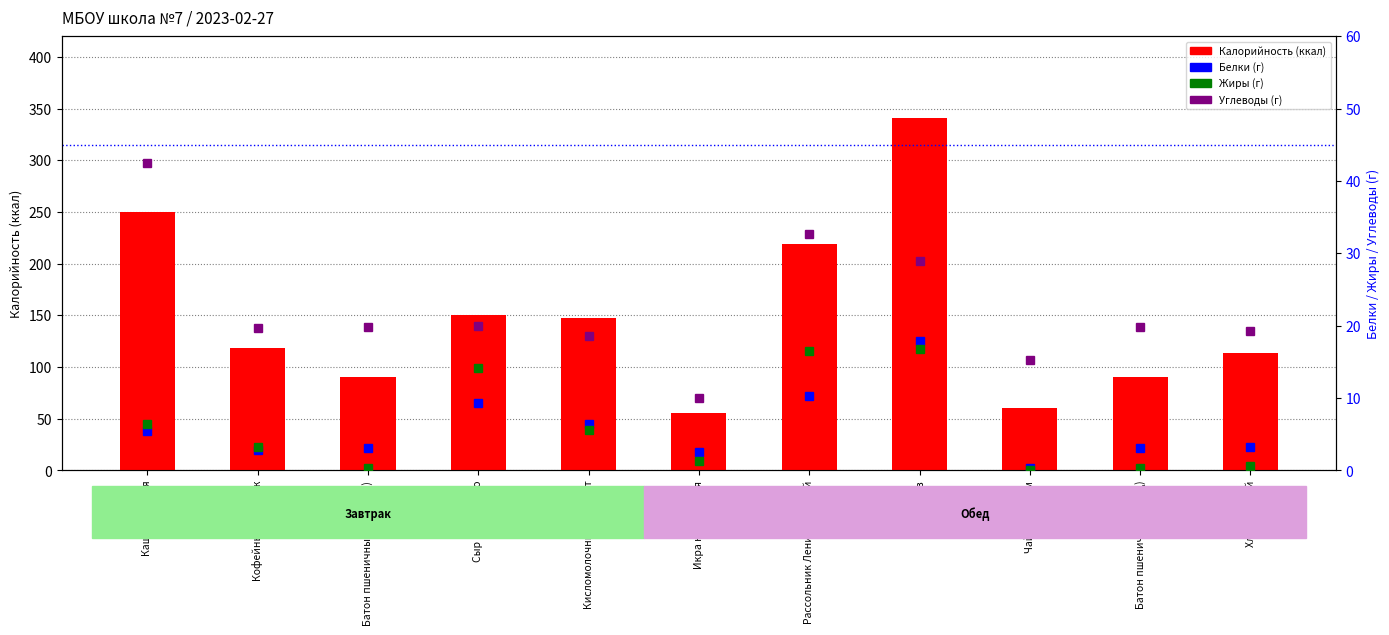

What is the sum of all values?

1636.5